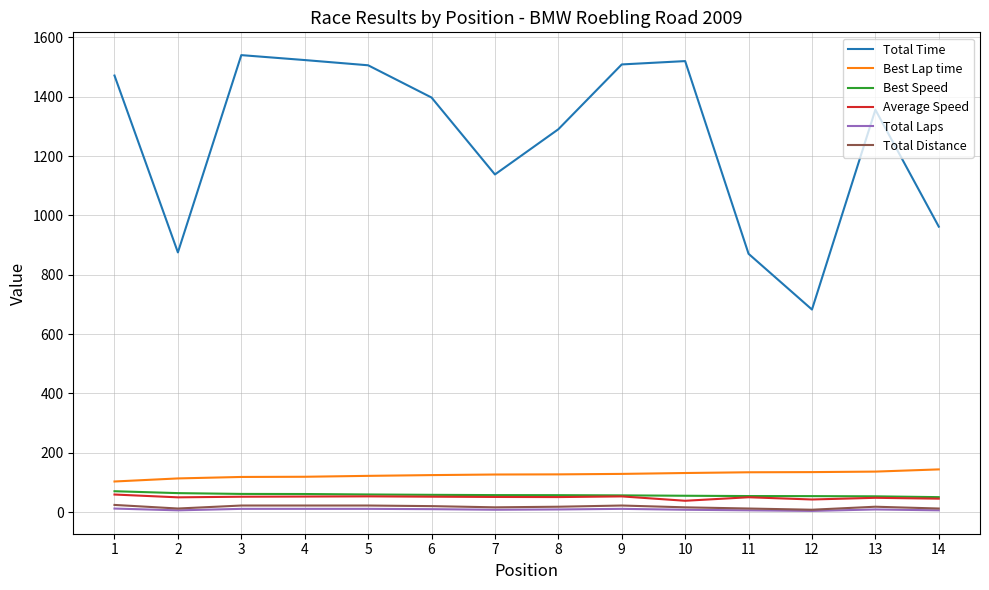

Which series has the largest total across all categories?

Total Time